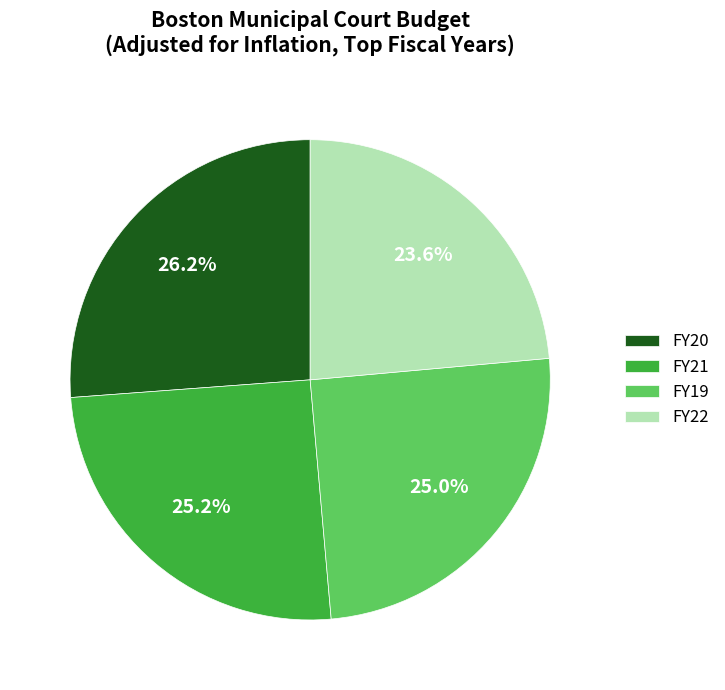

Approximately how many times larger is the value at FY22 compared to FY19?

0.9